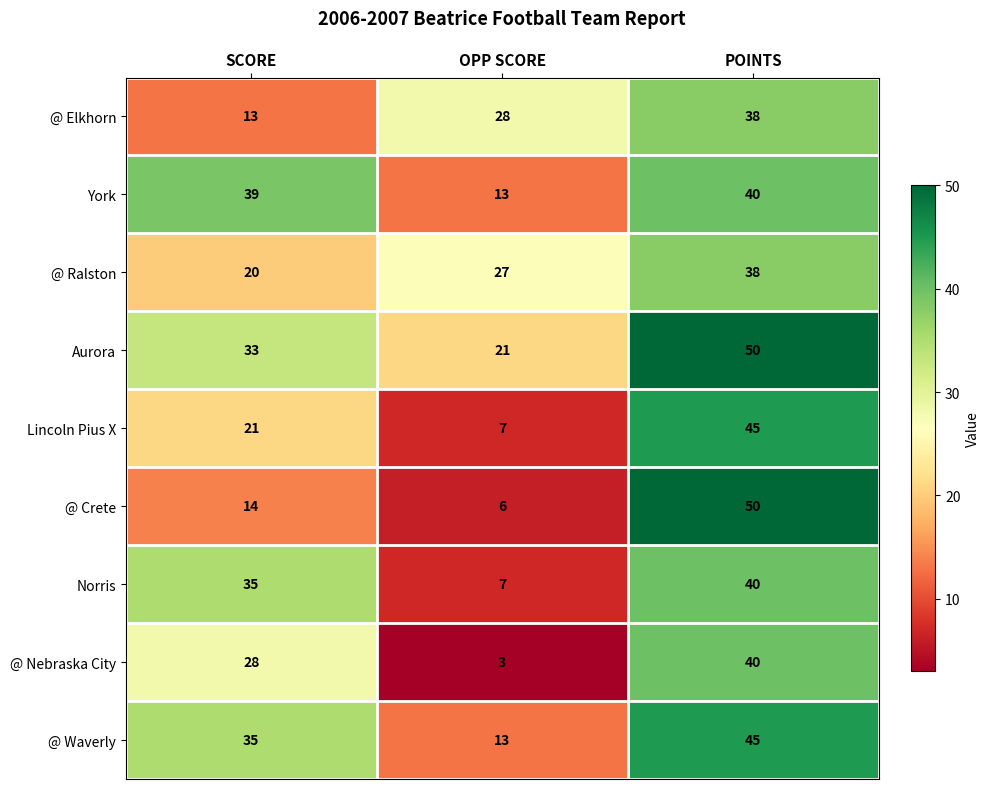

What is the sum of the @ Crete values at POINTS and SCORE?

64